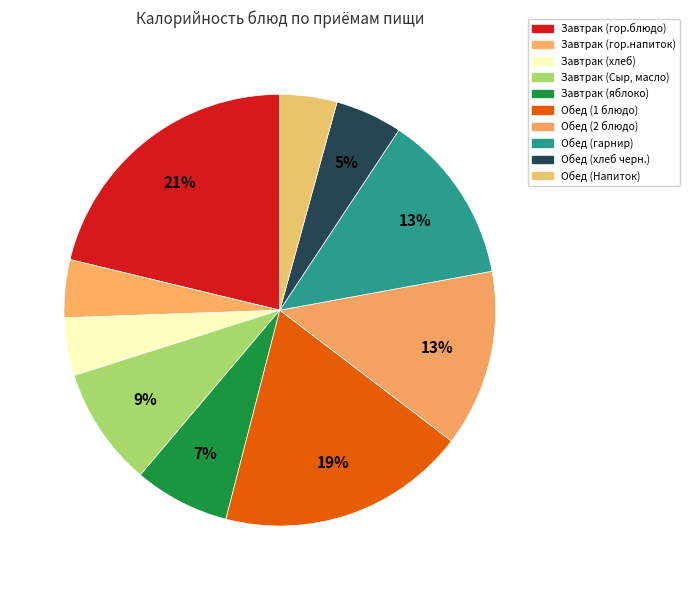

Count the number of slices in the pie.

10